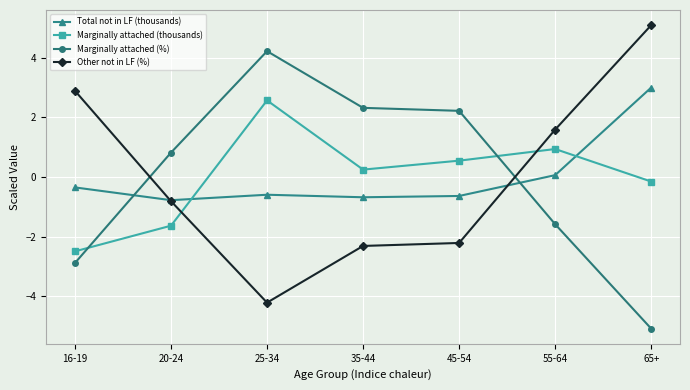

At which category is the sum across all series the highest?

65+